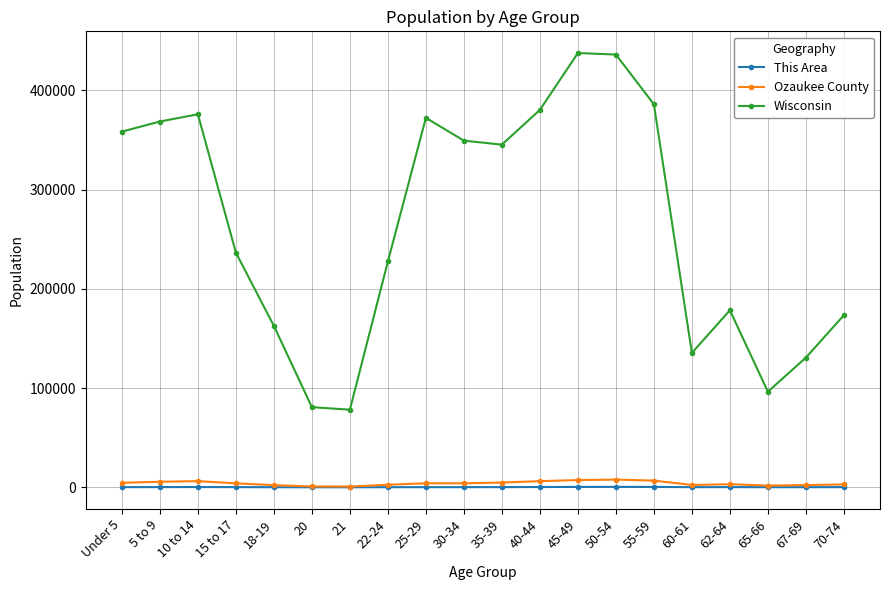

Which series has the largest total across all categories?

Wisconsin